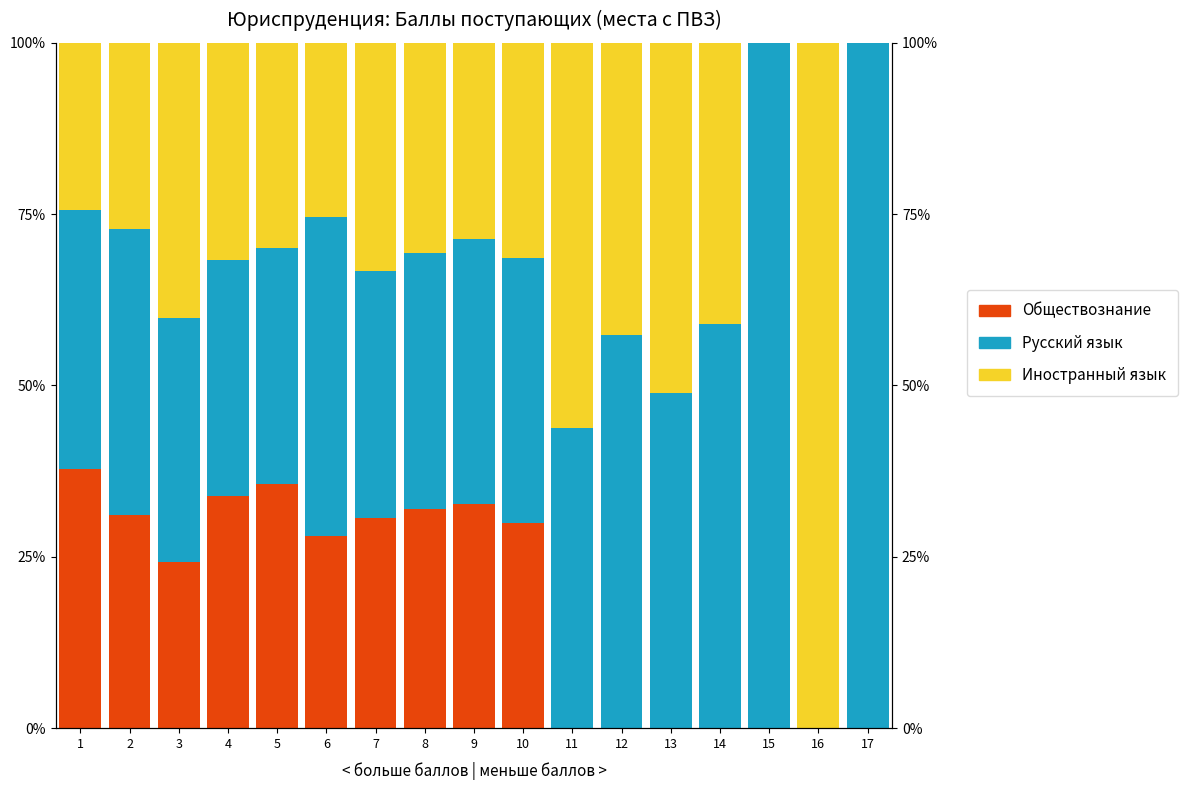

List the series in order of their overall mean, lowest first.

Обществознание, Иностранный язык, Русский язык